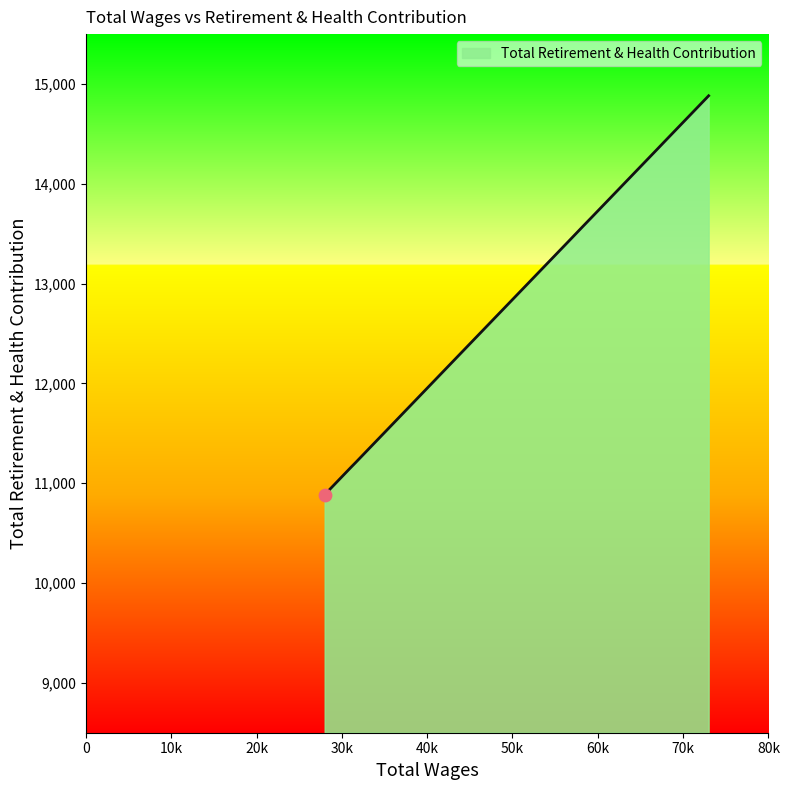

What is the difference between the maximum and minimum values?

3997